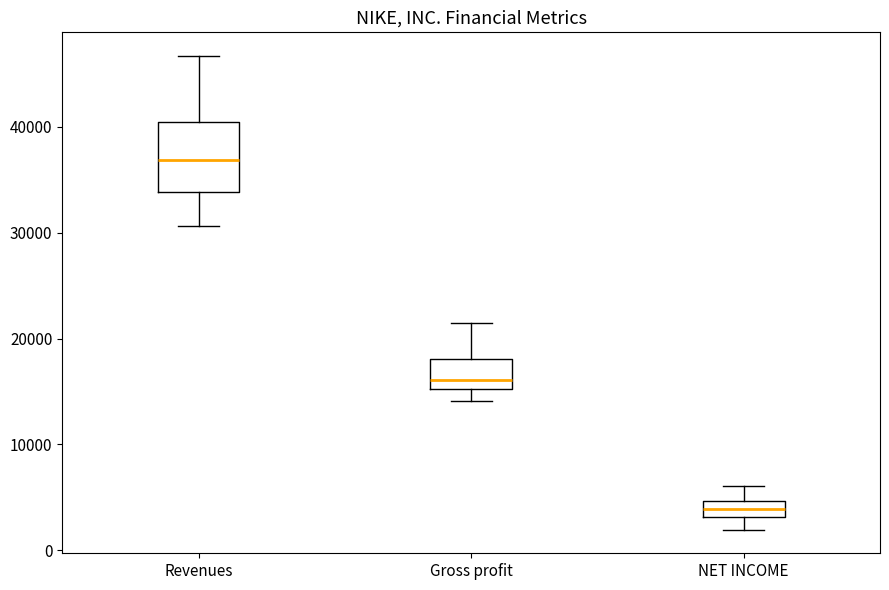

Where does the lower whisker of the box for NET INCOME end on the y-axis? The values are not printed on the chart, so give them approximately, as read against the axis.

2000